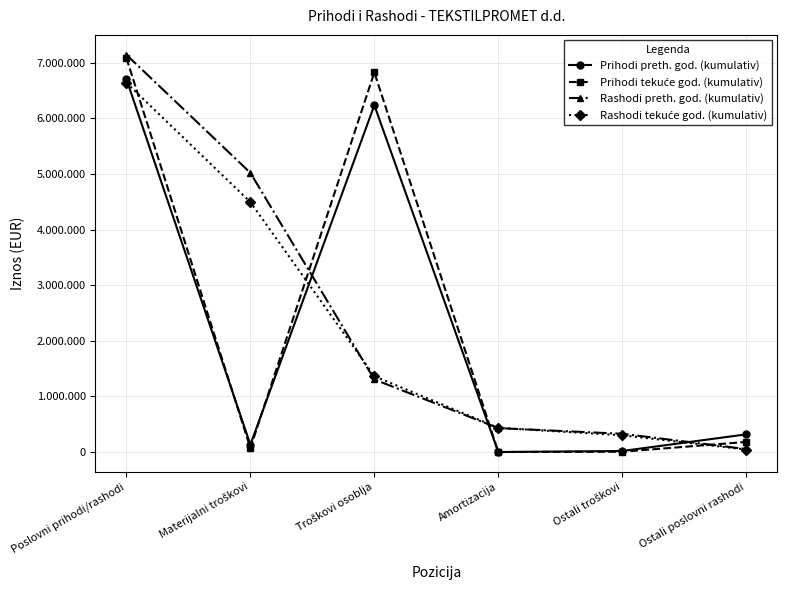

Does the chart have visible grid lines?

Yes